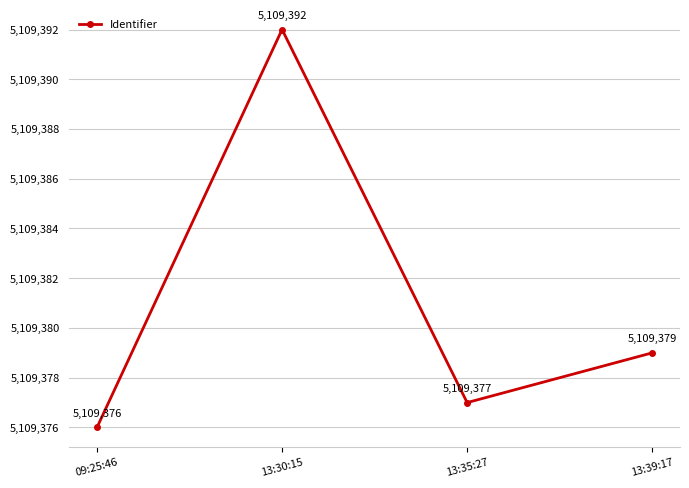

What is the change in value from 09:25:46 to 13:39:17?

+3